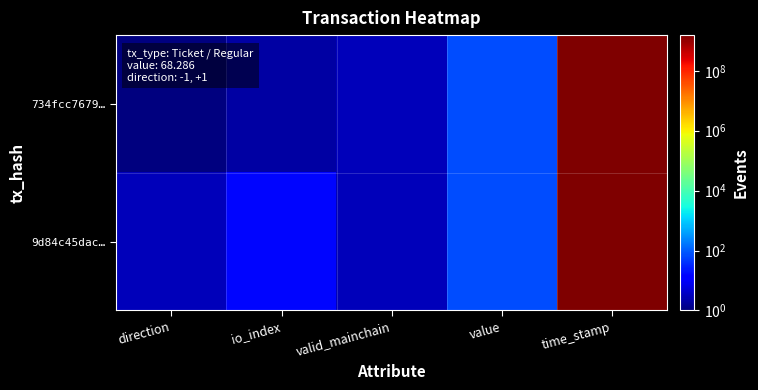

Reading left to right, what are all the values shown in this chart?

734fcc7679…: direction=1.0	io_index=2.0	valid_mainchain=3.0	value=70.3	time_stamp=1559682020.0
9d84c45dac…: direction=3.0	io_index=16.0	valid_mainchain=3.0	value=70.3	time_stamp=1559681971.0